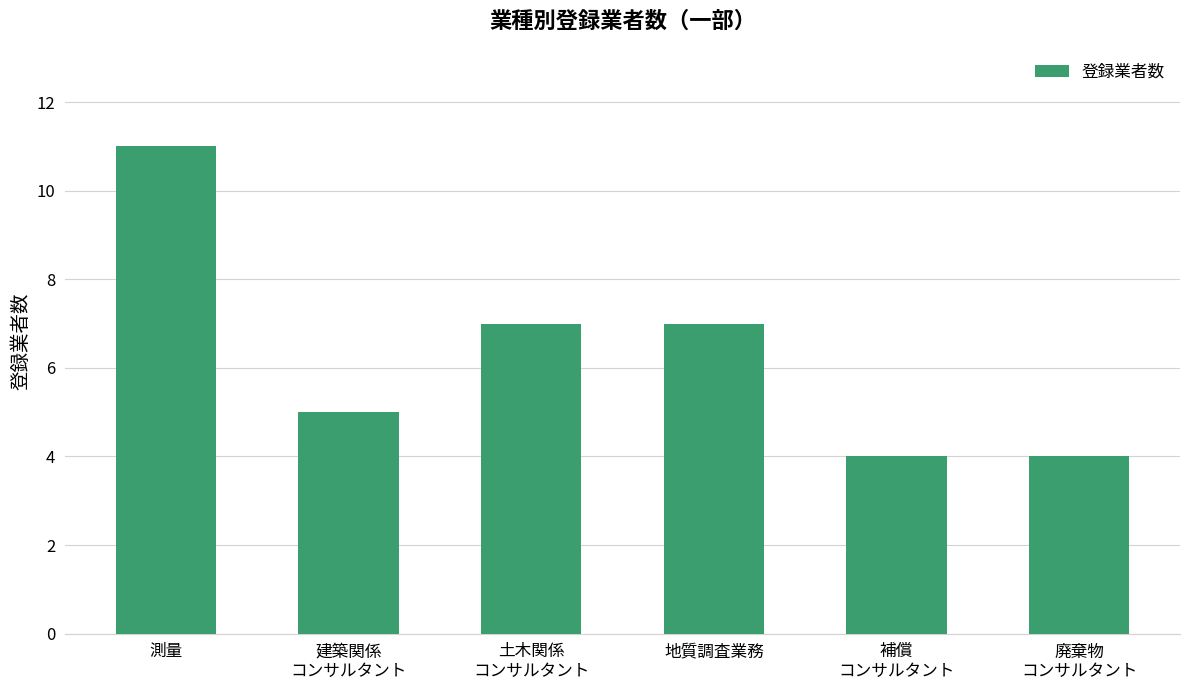

At which category does the chart reach its peak across all series?

測量